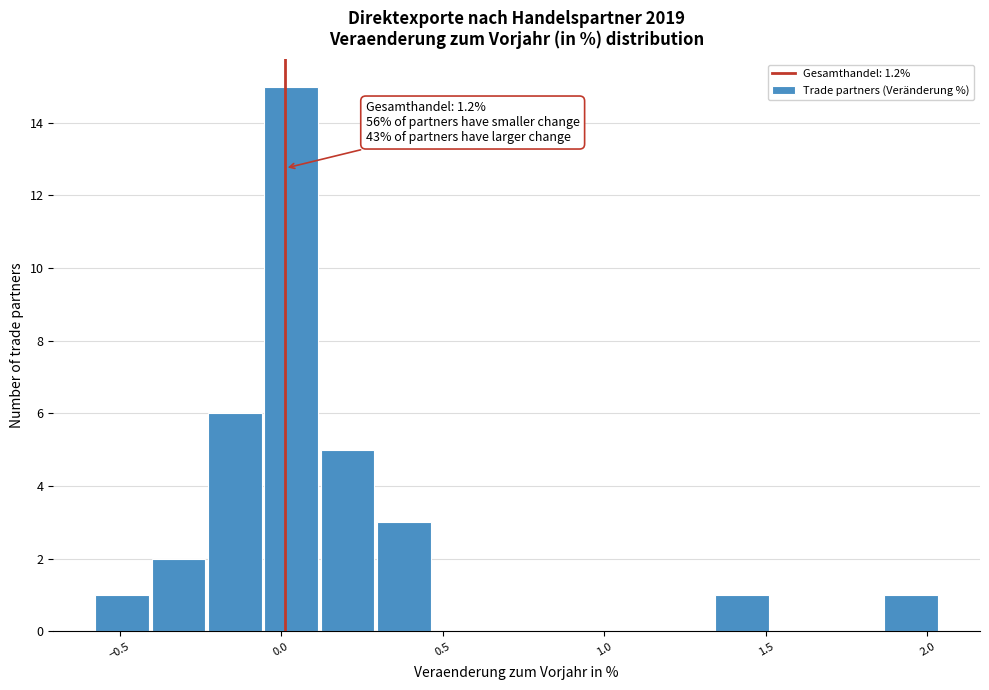

Around what value on the x-axis is the tallest bar? Give the approximate position of its centre, as read against the axis.

0.05